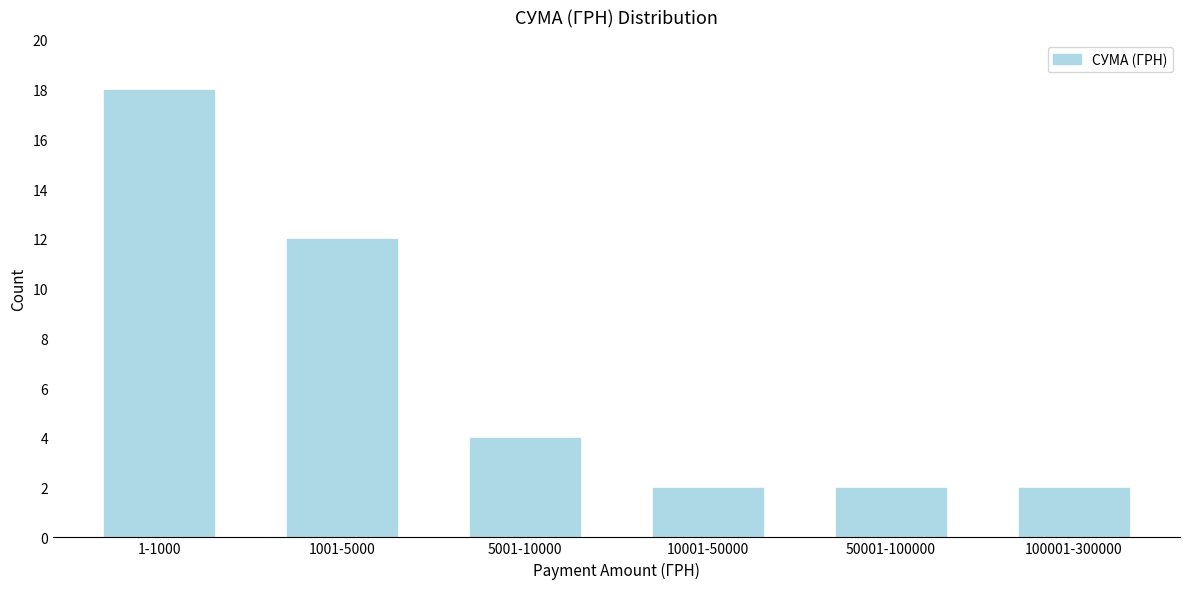

Reading right to left, what are all the values shown in this chart?

2	2	2	4	12	18